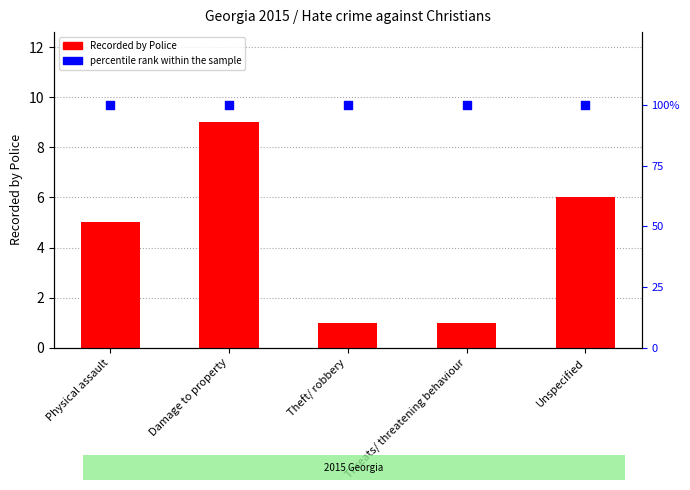

Which series has the largest Y range (max minus min)?

Recorded by Police